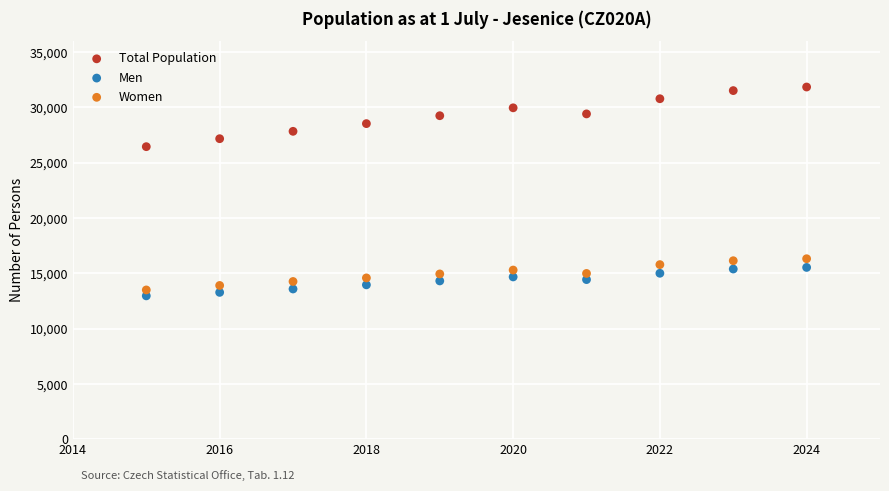

Which series reaches the minimum Y coordinate?

Men